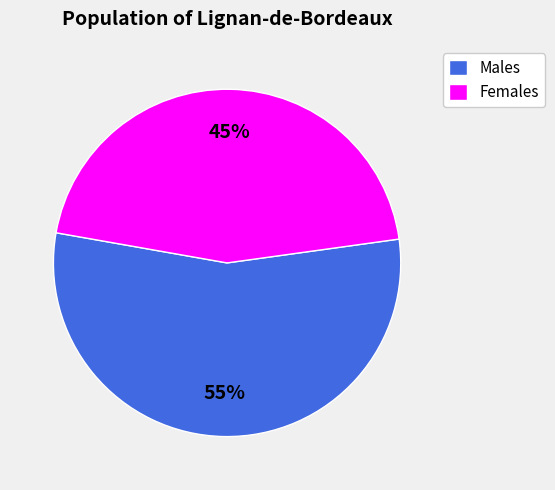

Which category has the biggest portion of the pie?

Males